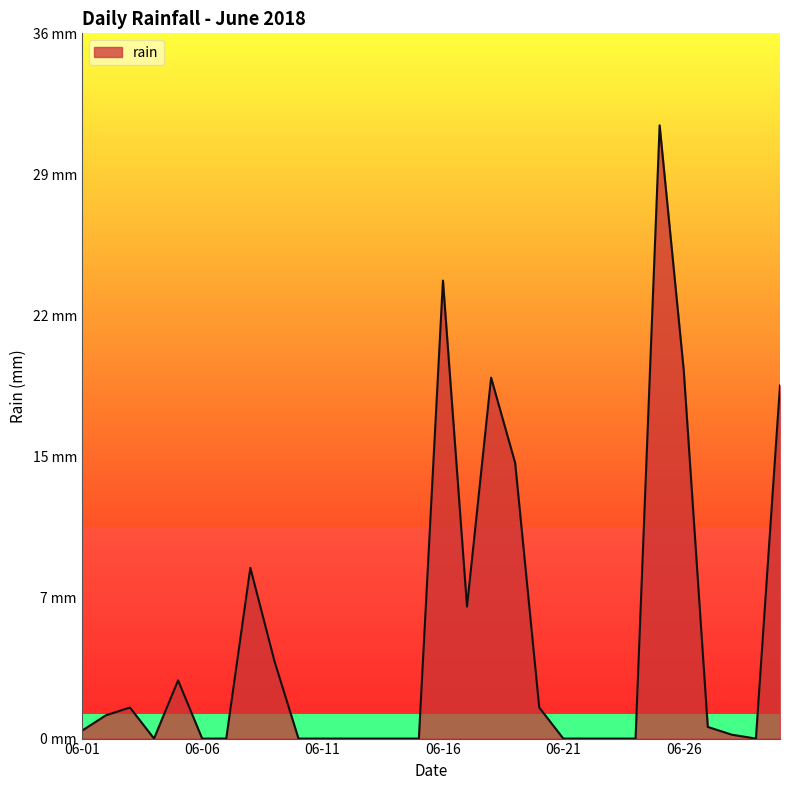

Does the chart display data point markers on the line(s)?

No